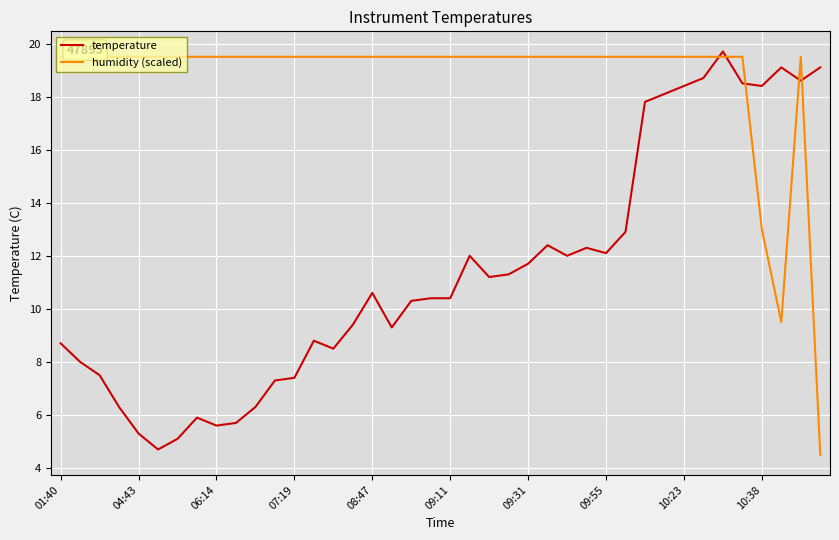

List the series in order of their overall mean, highest first.

humidity (scaled), temperature